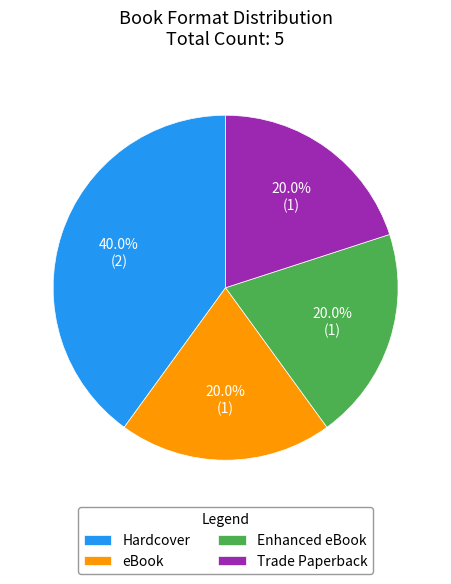

What is the ratio of the value at Enhanced eBook to the value at Trade Paperback?

1.0